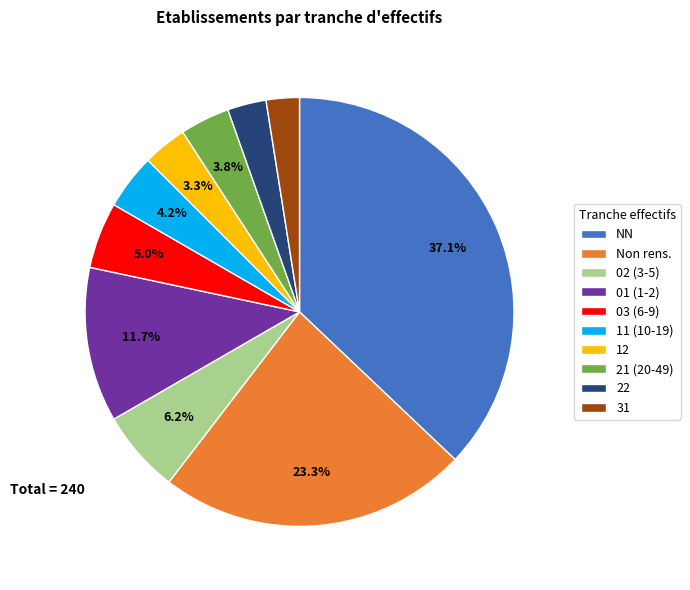

How many segments does this pie chart have?

10